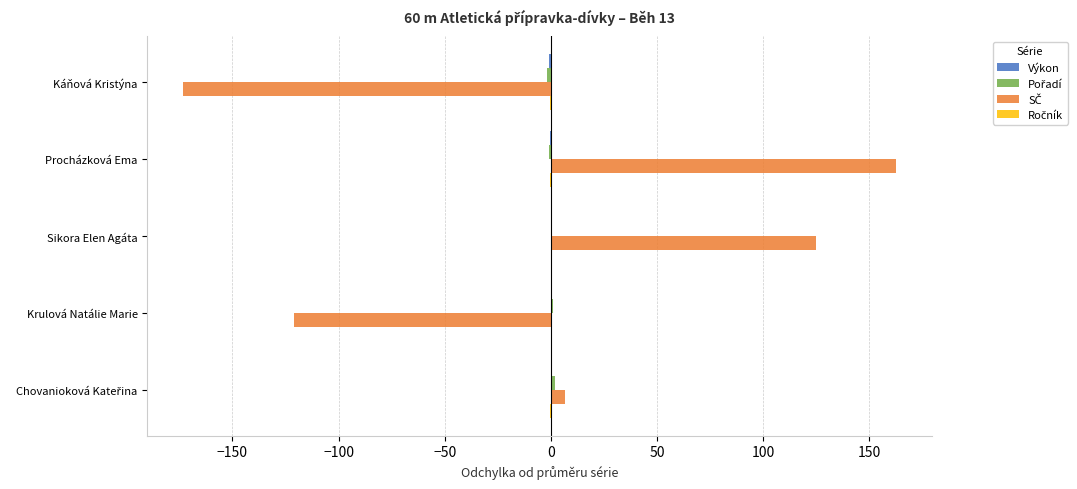

At which category does the chart reach its peak across all series?

Procházková Ema